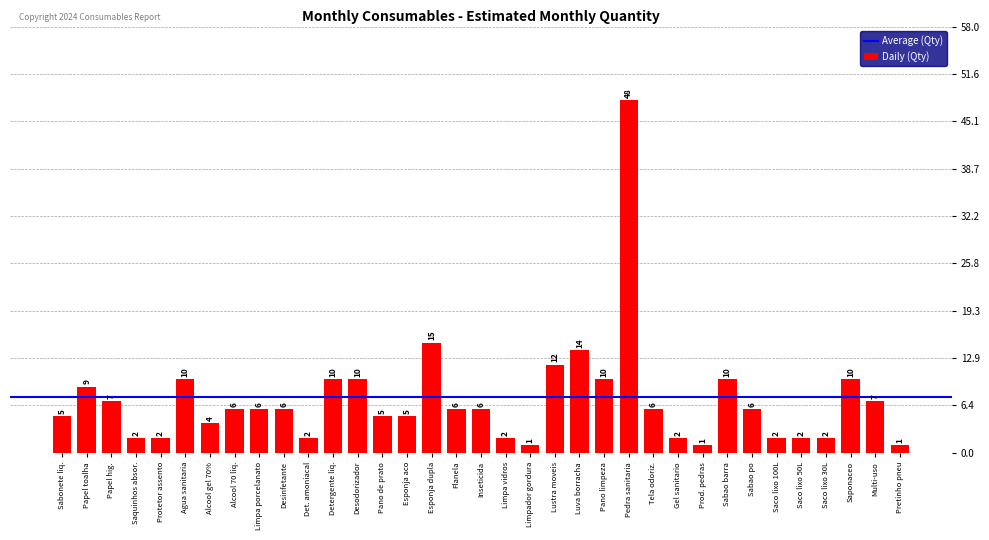

What is the difference between the values at Saco lixo 100L and Sabao barra?

8